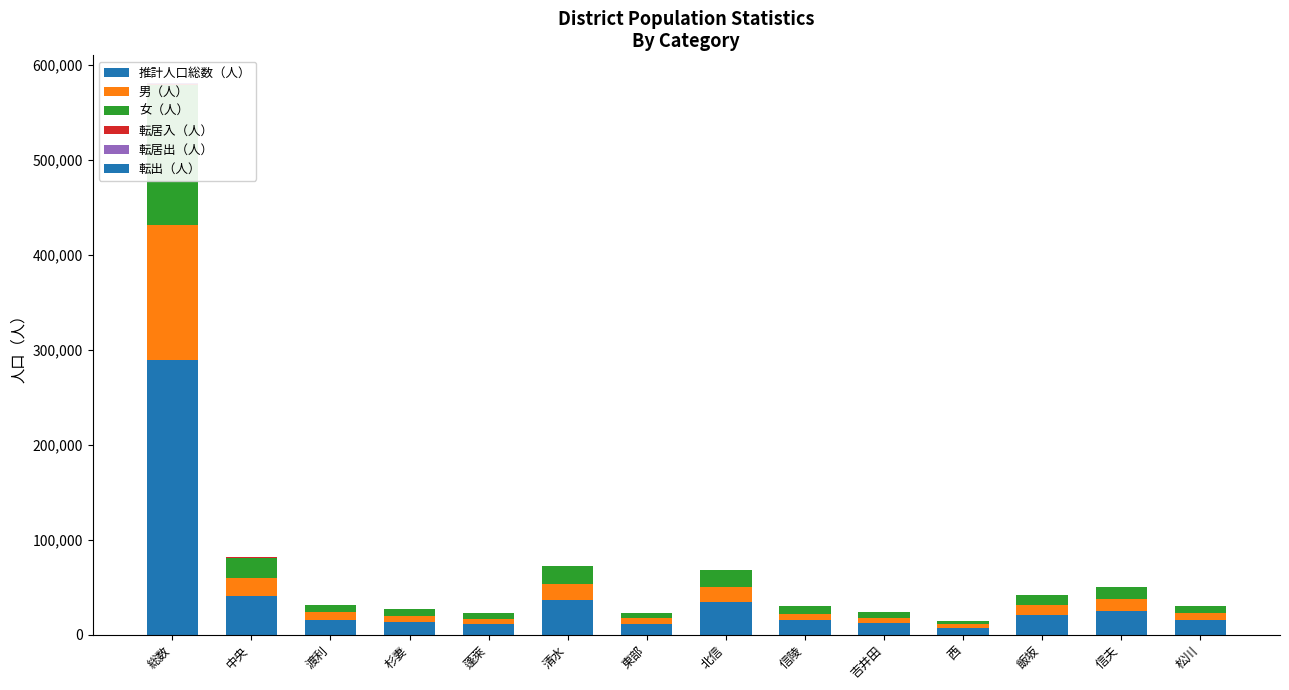

Between 松川 and 北信, which is larger?

北信